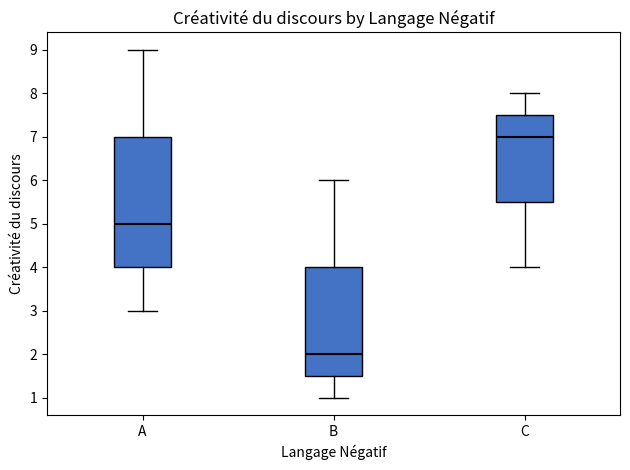

Reading left to right, transcribe this box plot: for each box, give where its median line is, the range the box spans, and where its two whiskers end, as read against the y-axis. The values are not printed on the chart, so give them approximately, as read against the axis.

A: median 5.0, box 4.0 to 7.0, whiskers 3.0 to 9.0
B: median 2.0, box 1.5 to 4.0, whiskers 1.0 to 6.0
C: median 7.0, box 5.5 to 7.5, whiskers 4.0 to 8.0